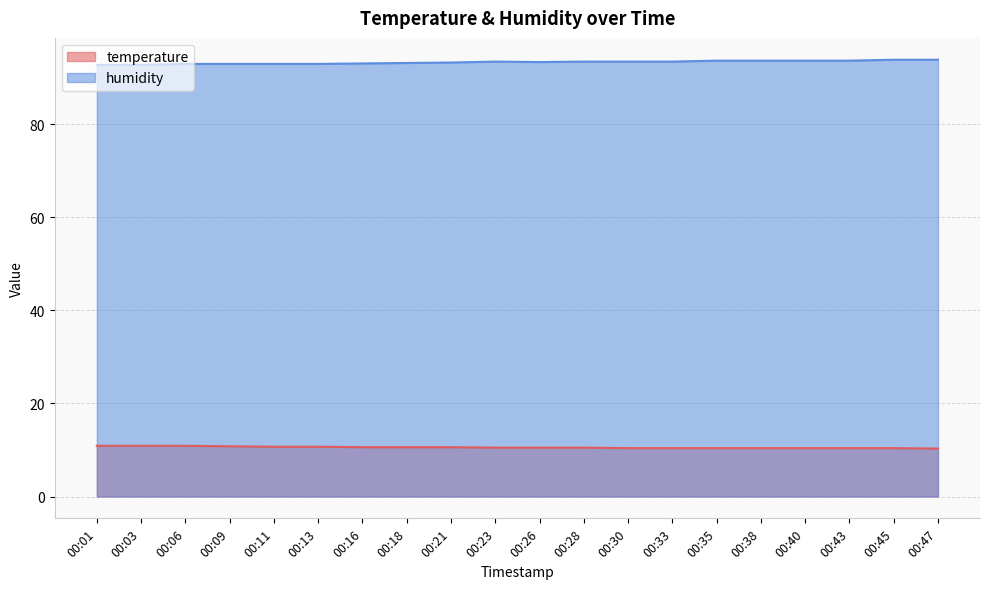

Which category has the highest value in the humidity series?

00:45